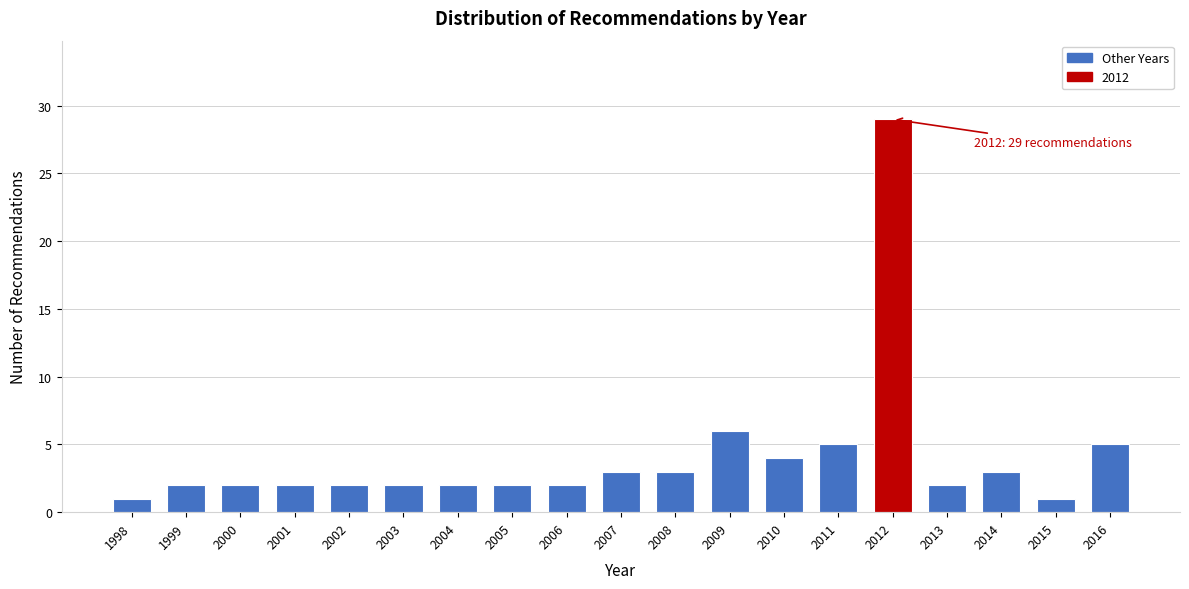

Reading left to right, what are all the values shown in this chart?

1	2	2	2	2	2	2	2	2	3	3	6	4	5	29	2	3	1	5